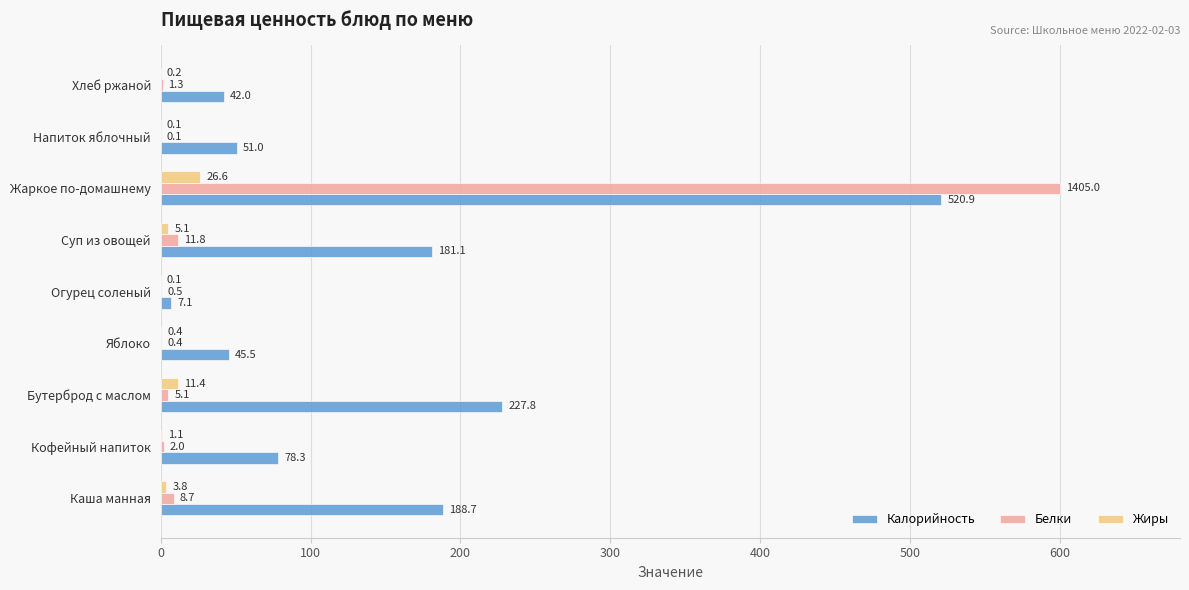

What is the sum of all Жиры values?

48.8